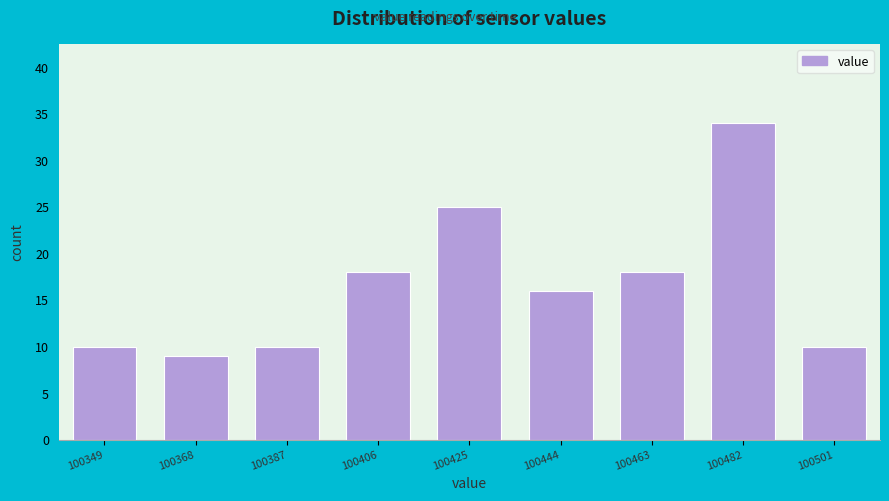

Reading left to right, transcribe all the data shown in this chart.

10	9	10	18	25	16	18	34	10